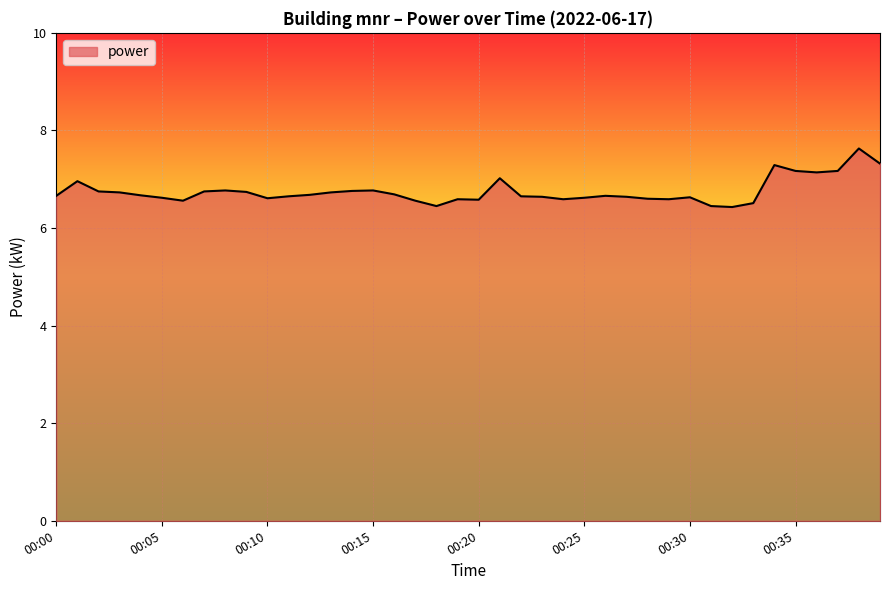

How many lines are shown in the chart?

1